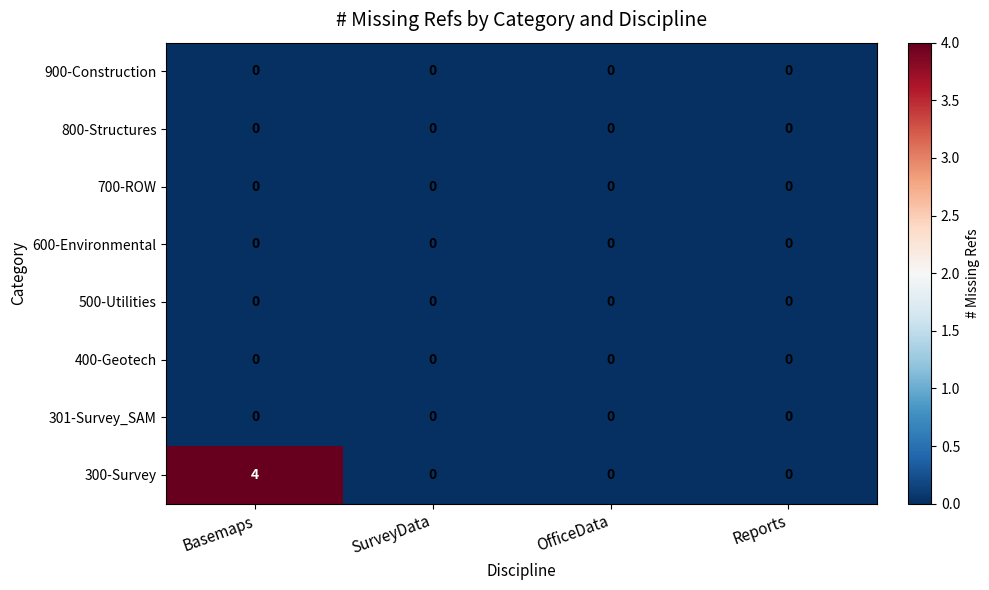

The 300-Survey series shows 2 at Basemaps. True or false?

False